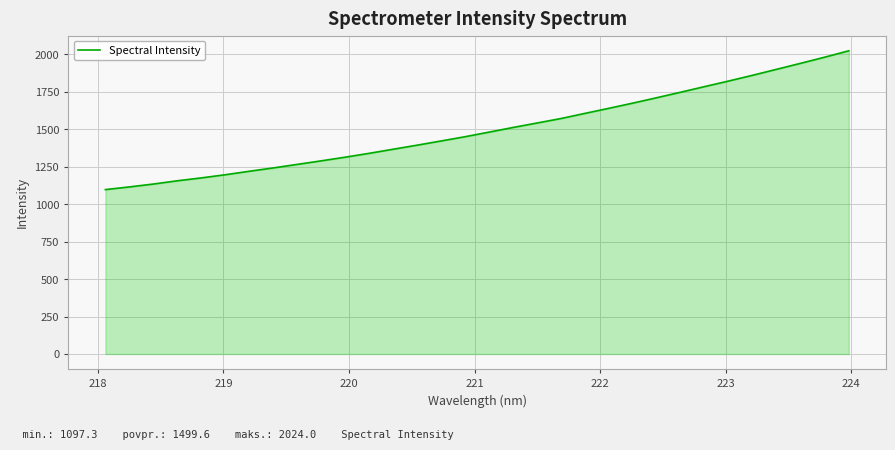

What is the difference between the maximum and minimum values?

926.7